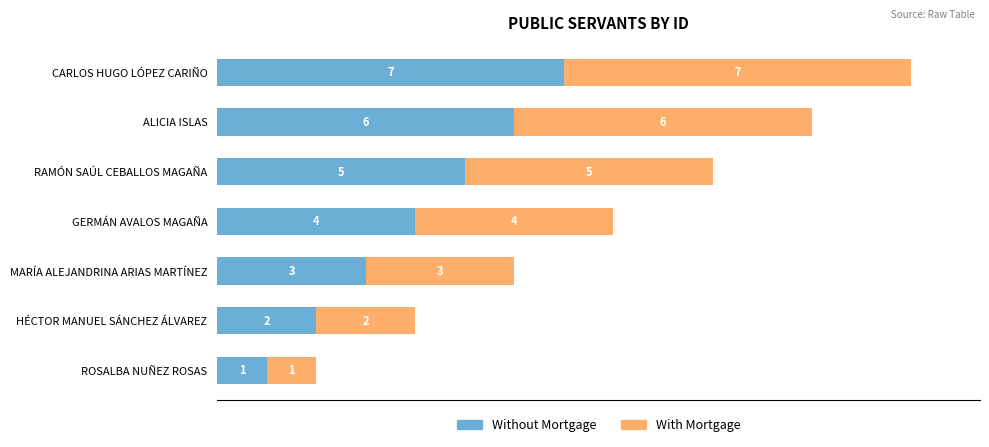

At which label does Without Mortgage reach its minimum?

ROSALBA NUÑEZ ROSAS